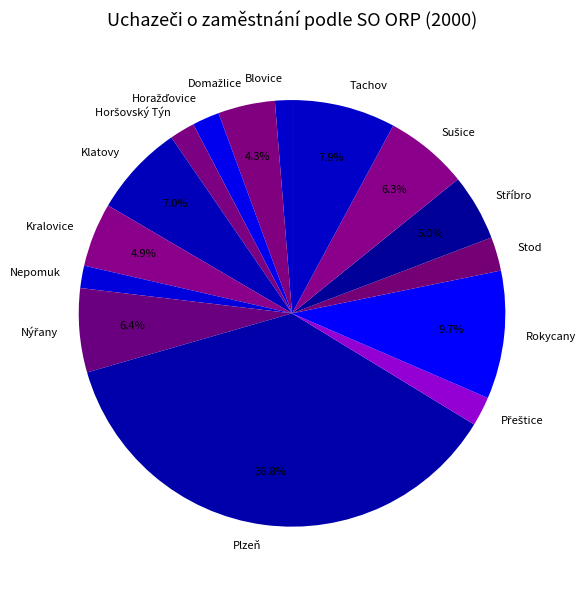

Between Rokycany and Kralovice, which is larger?

Rokycany